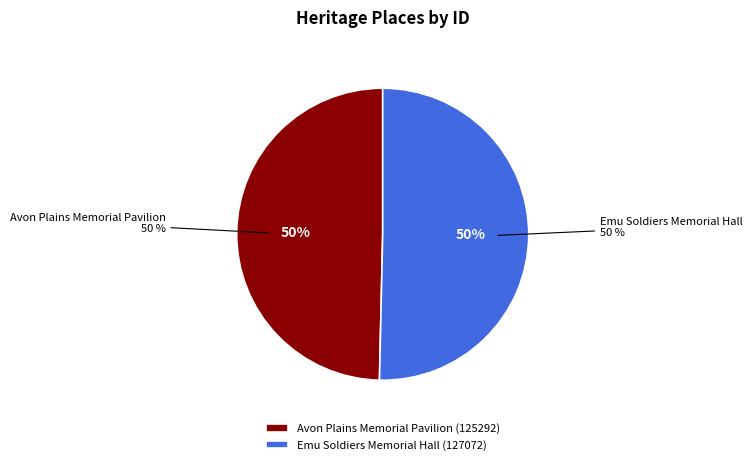

Is it true that Emu Soldiers Memorial Hall is 50% of the pie?

True